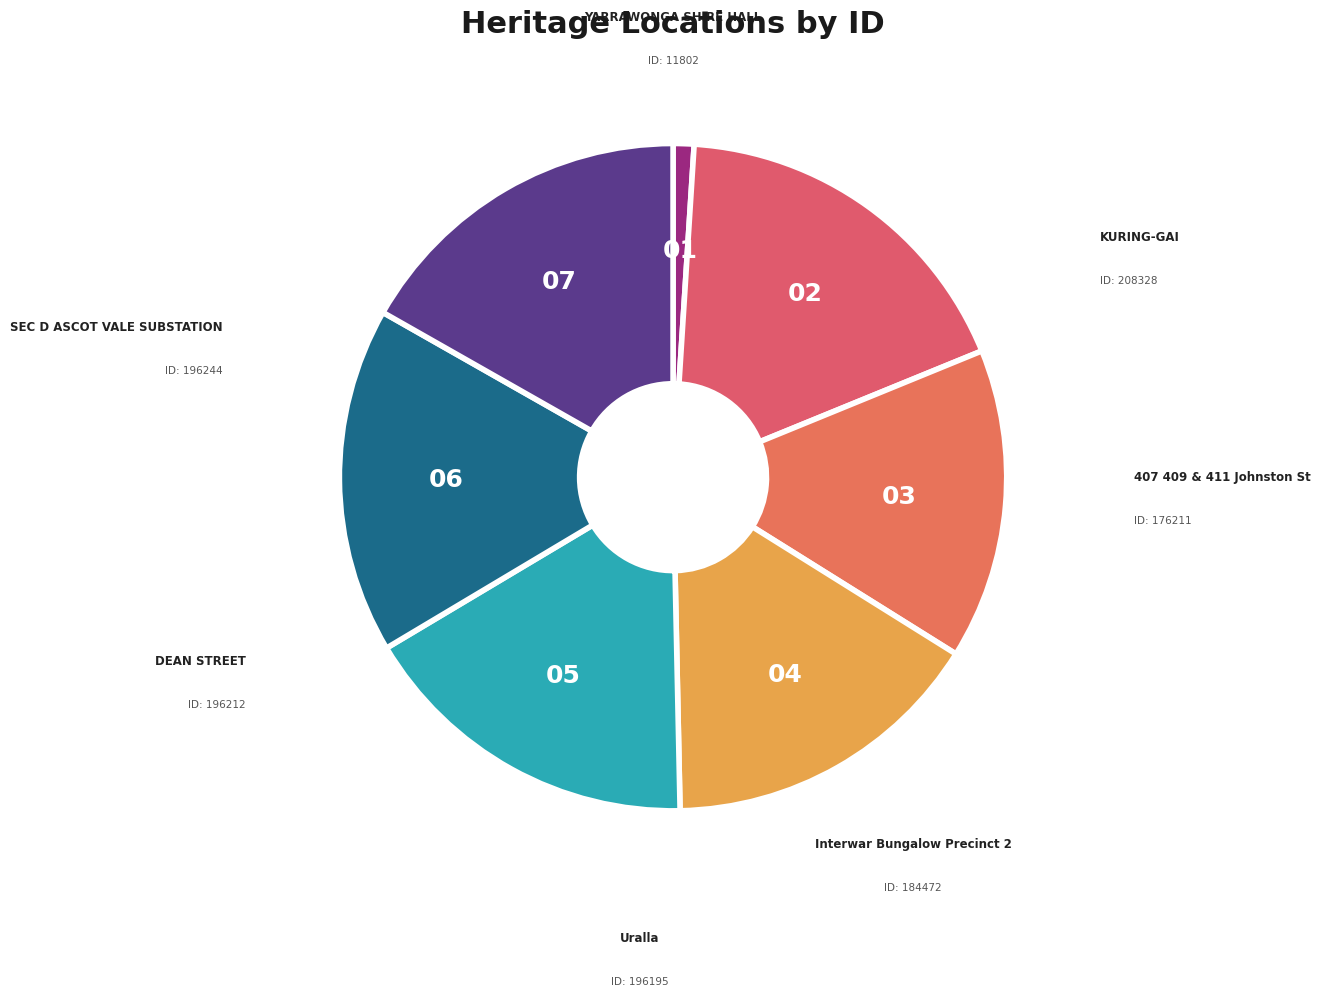

The 04 slice represents 24% of the pie. True or false?

False